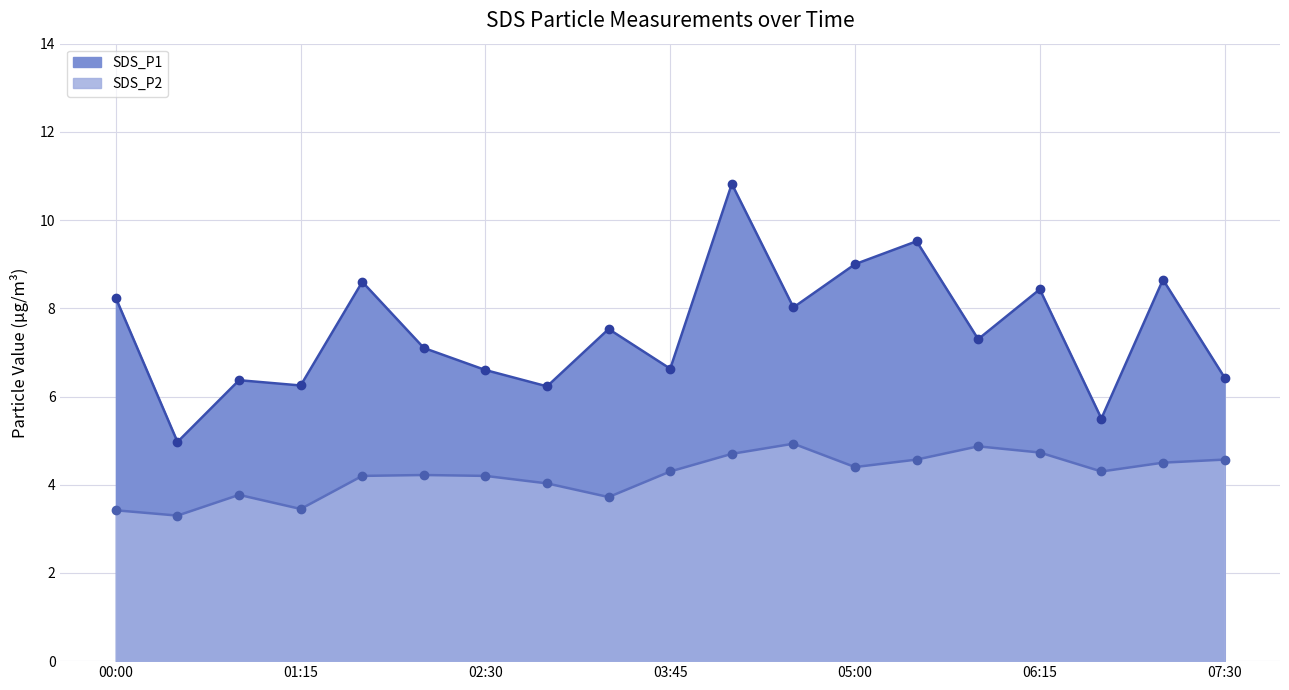

Rank the series at 05:50 from lowest to highest value.

SDS_P2, SDS_P1